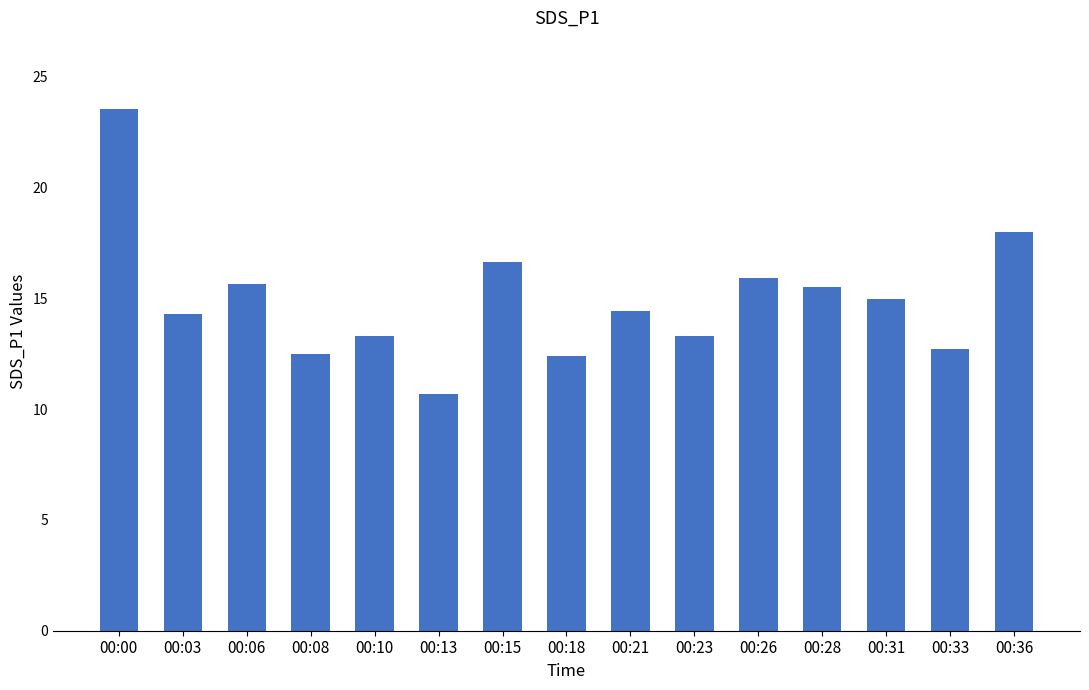

The value at 00:18 is 12.4. True or false?

True